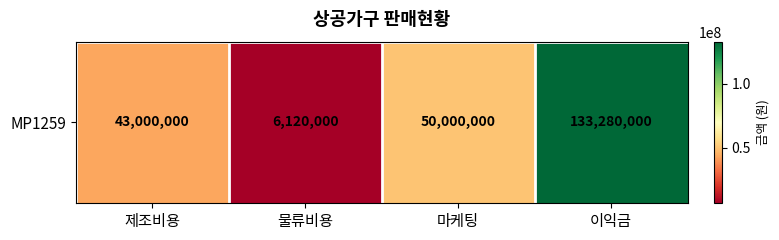

What is the sum of the values at 이익금 and 제조비용?

176280000